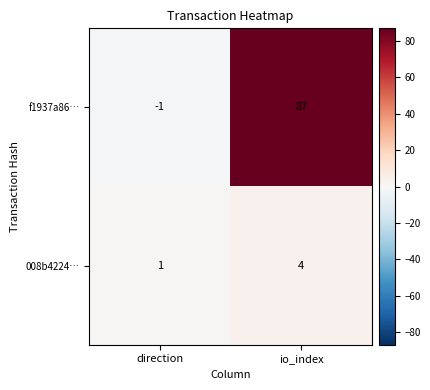

Is it true that f1937a86… equals -1 at direction?

True